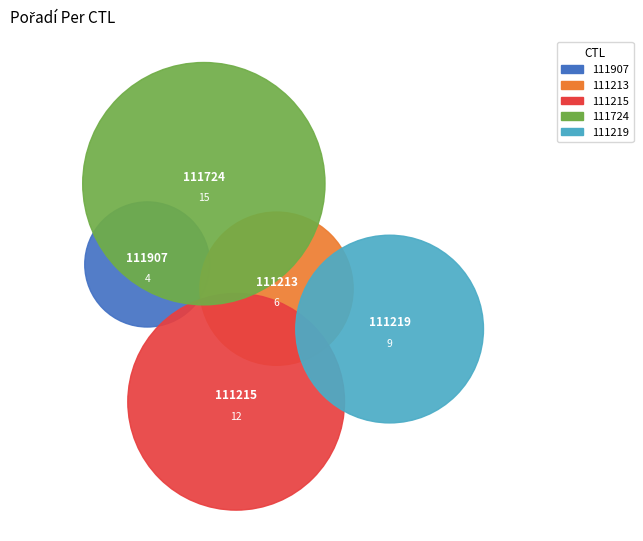

What is the largest slice in the pie chart?

111724